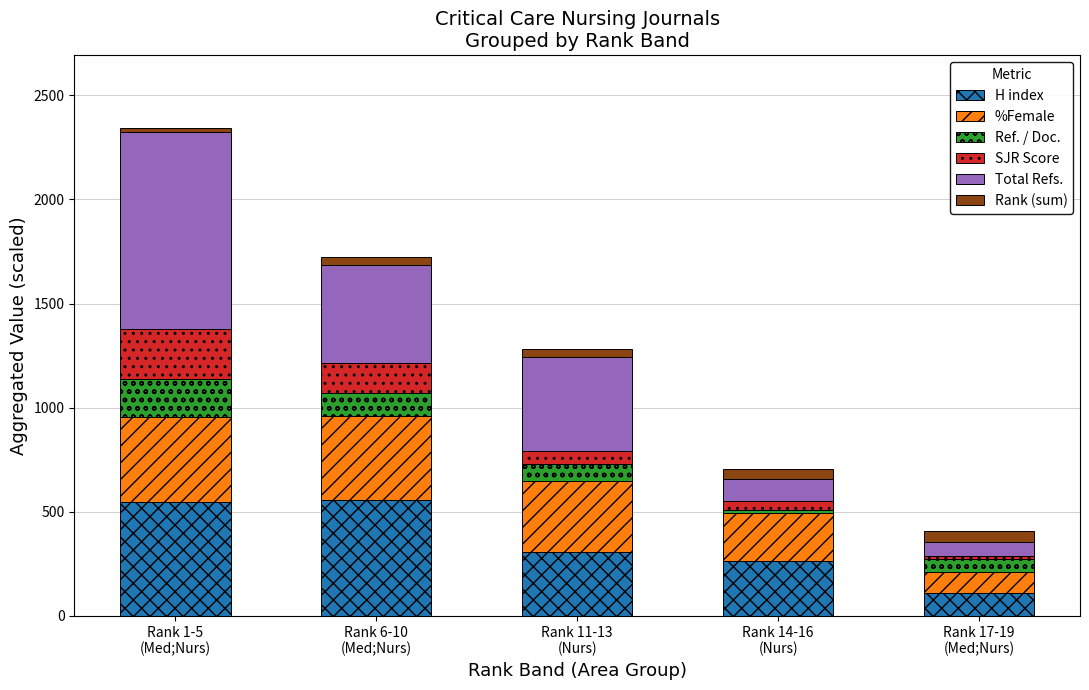

What is the maximum value for H index?

557.0